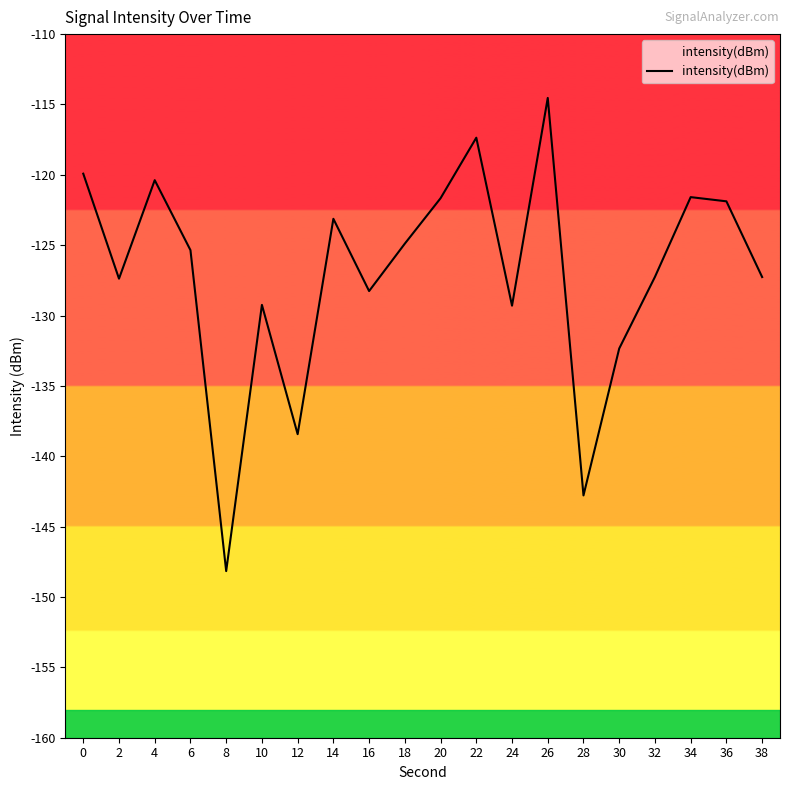

Which has a higher value, 10 or 24?

10